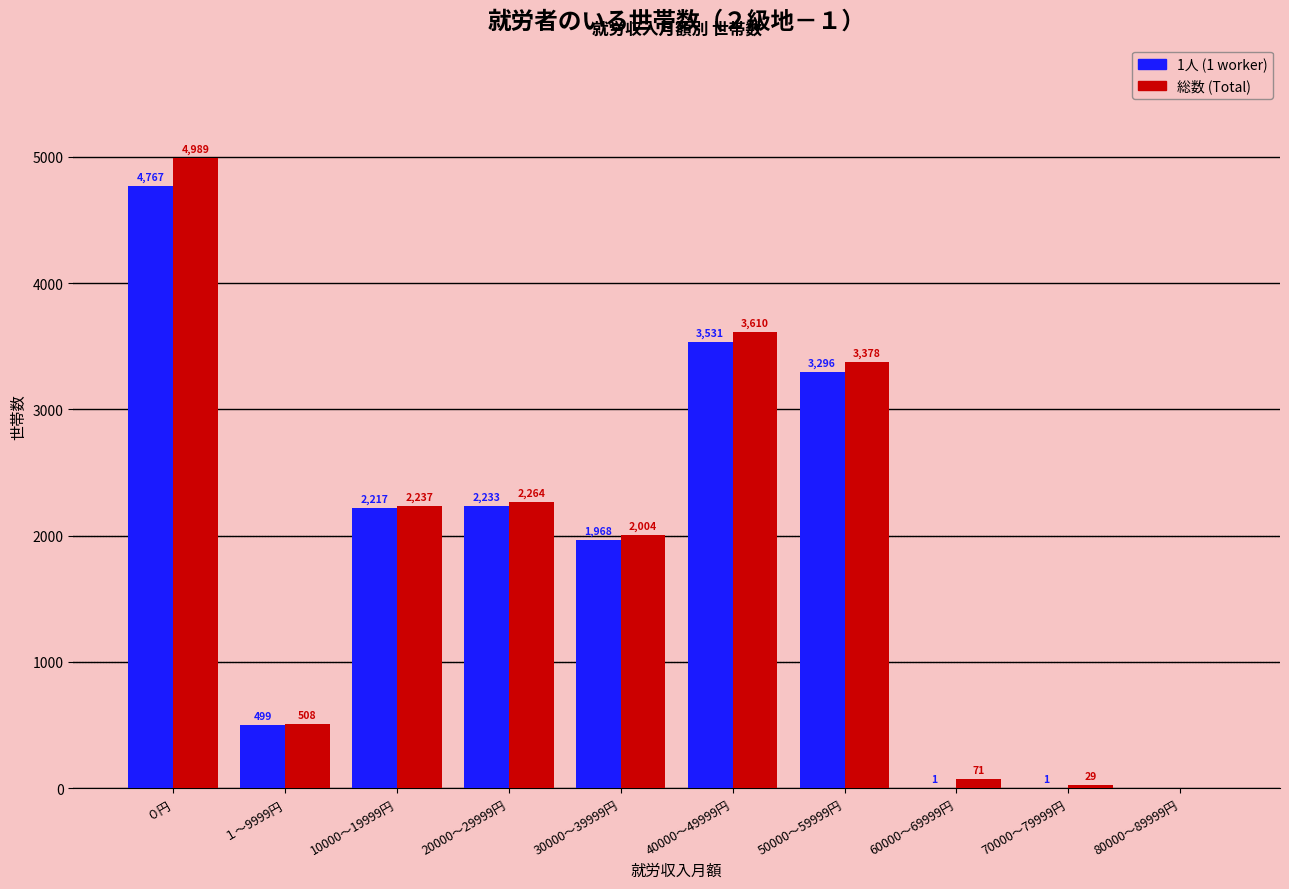

Which series changed the most between 70000～79999円 and 80000～89999円?

総数 (Total)